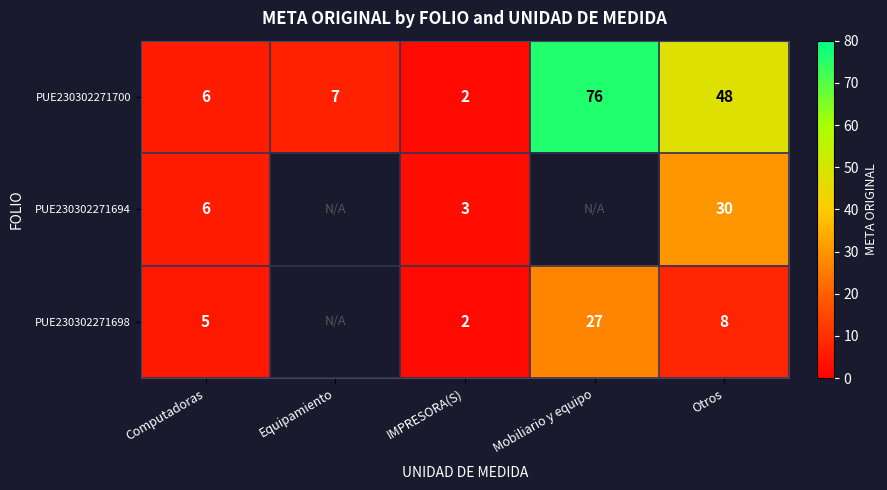

At which label is PUE230302271700 closest to 39?

Otros